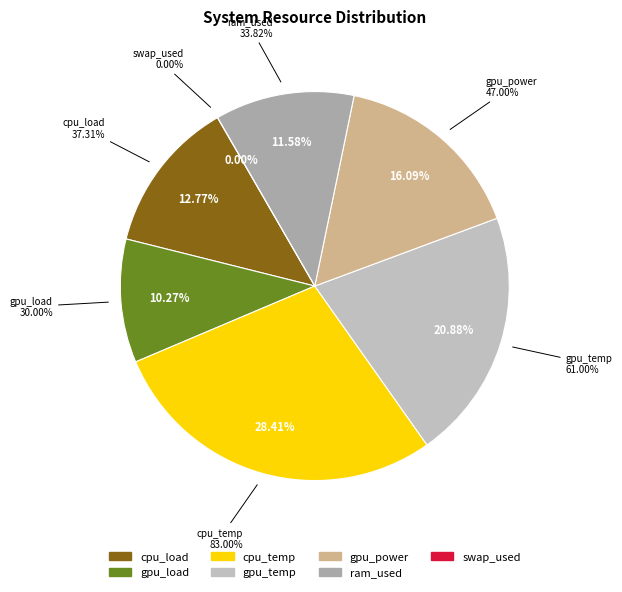

To the nearest percent, what is the average slice percentage?

14%